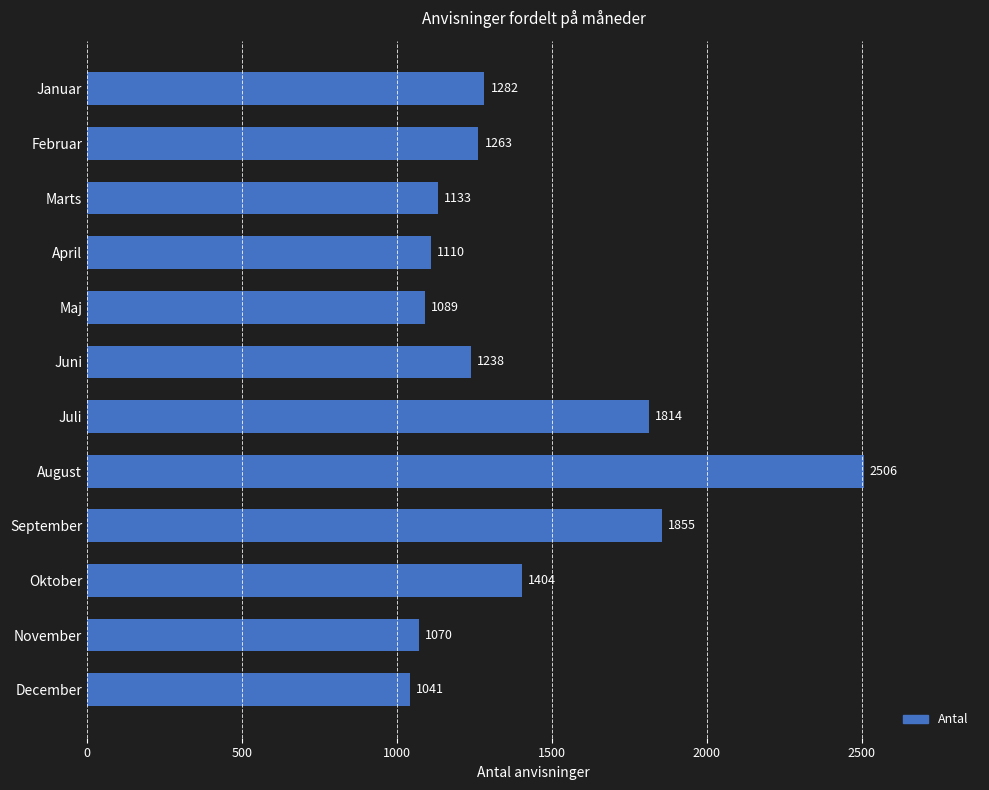

What is the difference between the maximum and minimum values?

1465